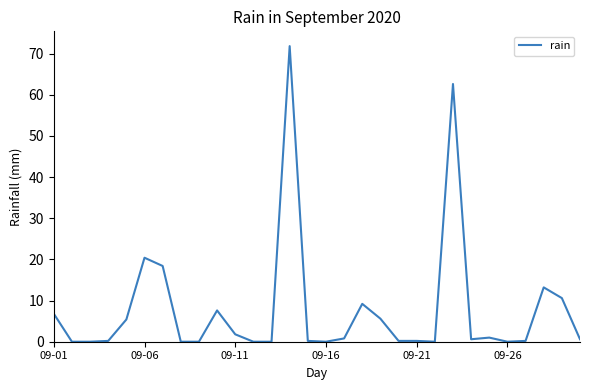

What is the difference between the maximum and minimum values?

71.8